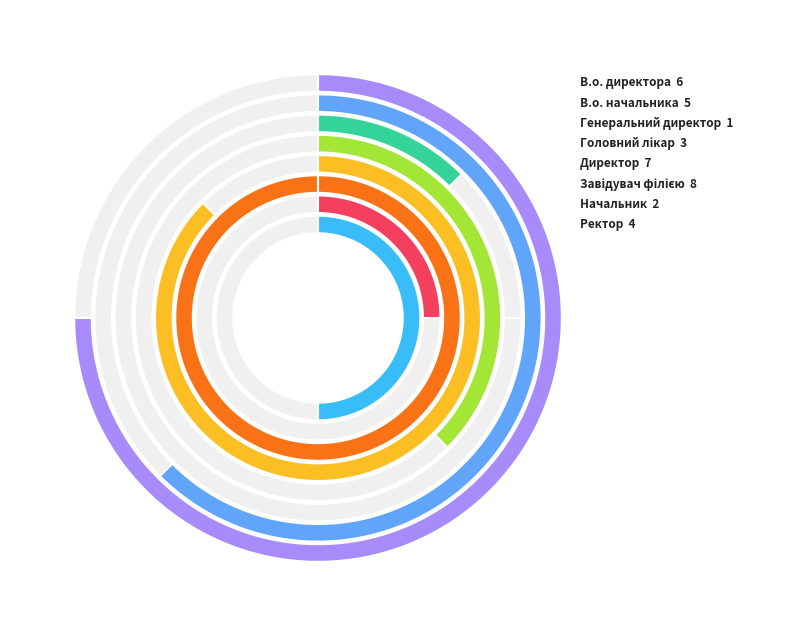

To the nearest percent, what percentage of the pie is Ректор?

11%